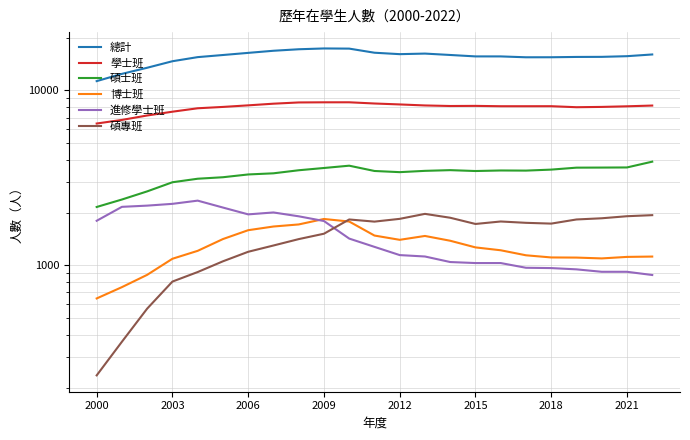

What is the spread (max minus min) of values at 2000?

11075